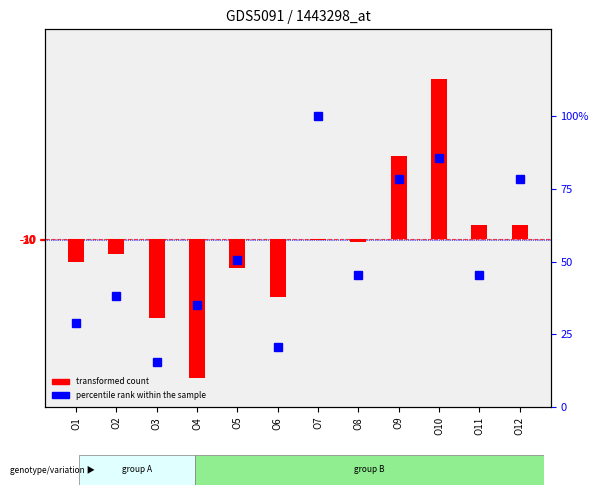

Reading right to left, transcribe all the data shown in this chart.

78.4	45.4	85.6	78.4	45.4	100.0	20.6	50.5	35.1	15.5	38.1	28.9